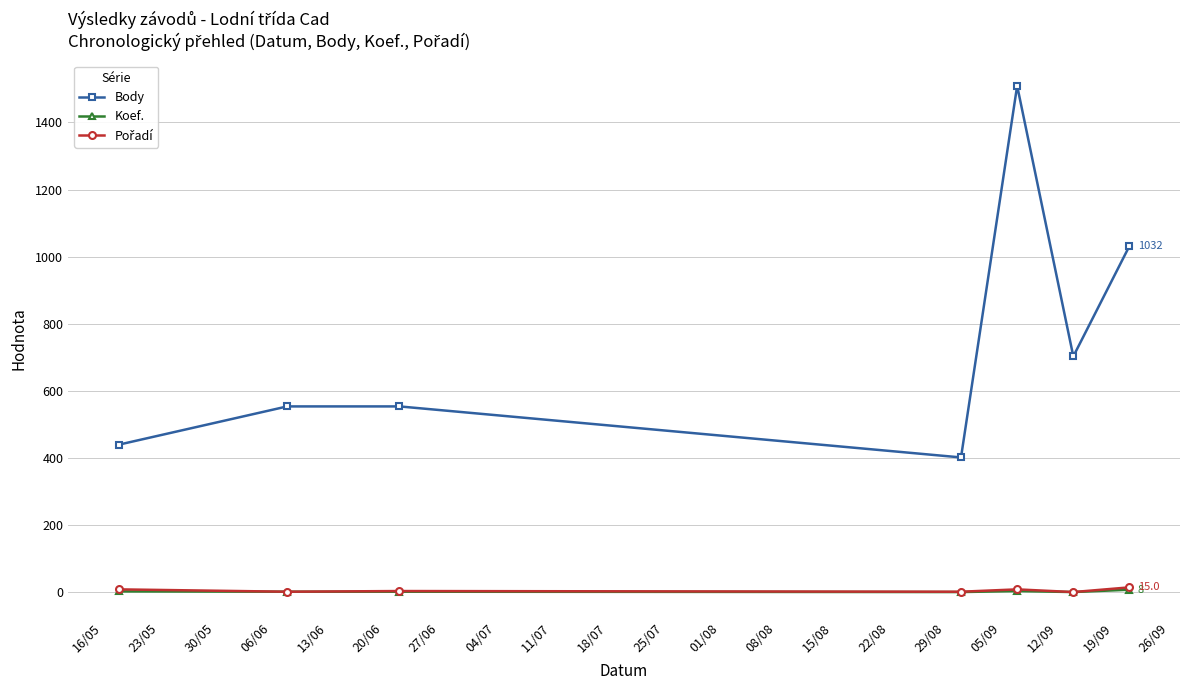

Which series has the largest total across all categories?

Body